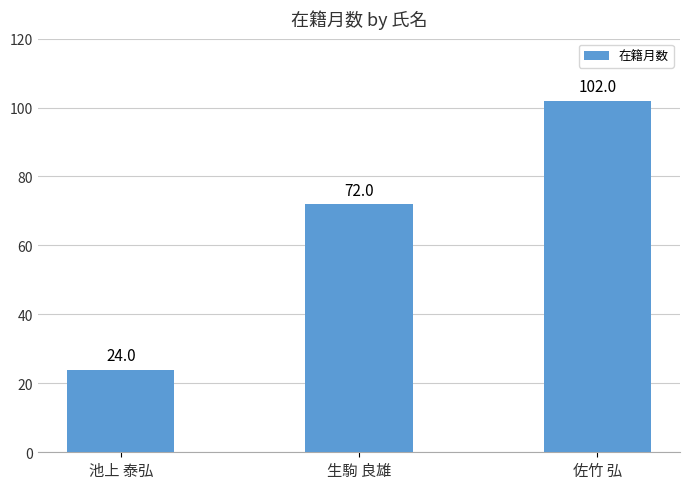

What position from the right is 佐竹 弘?

1